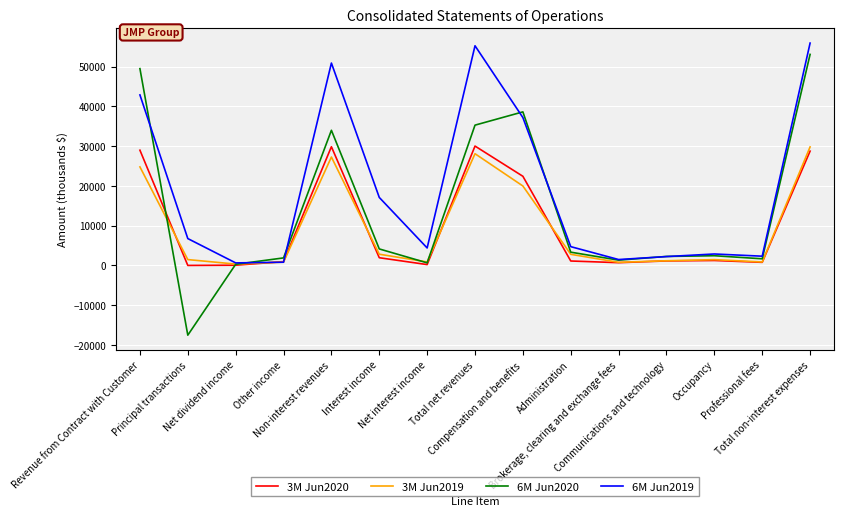

What is the smallest value displayed?

-17600